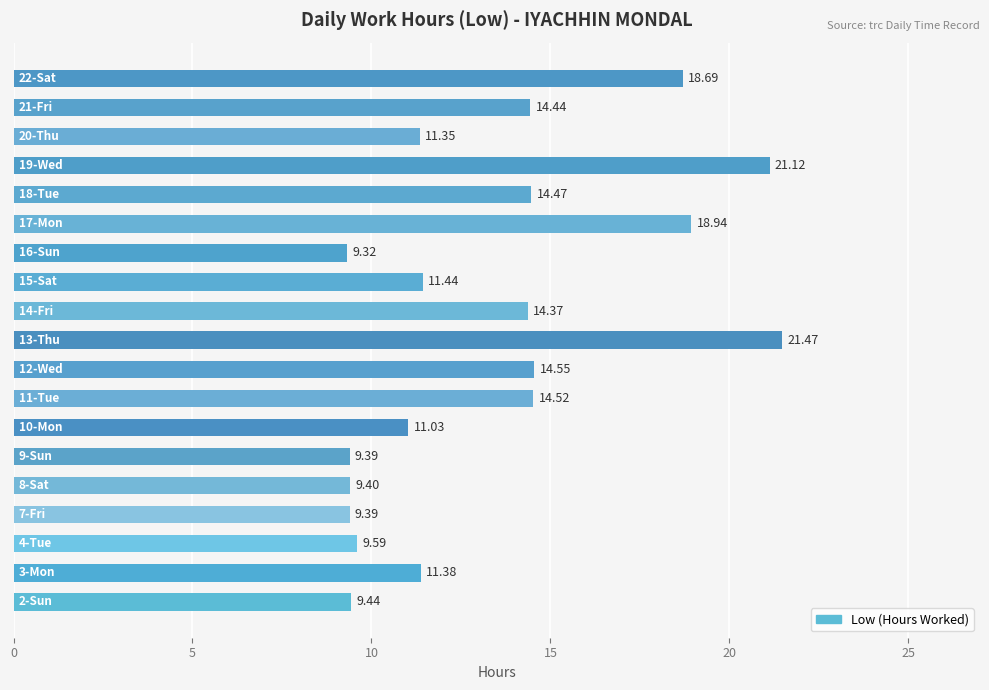

What is the sum of all values?

254.3